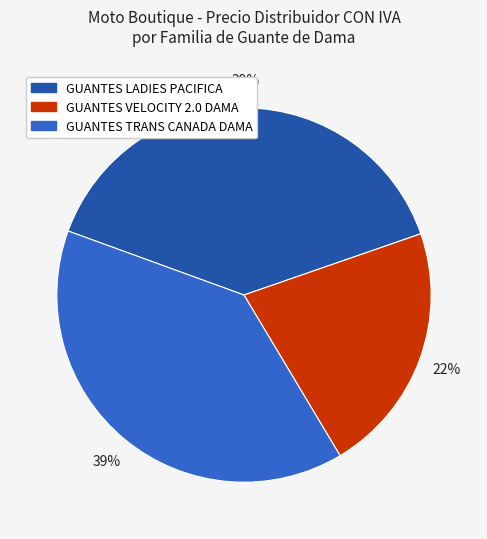

Which category has the smallest portion of the pie?

GUANTES VELOCITY 2.0 DAMA